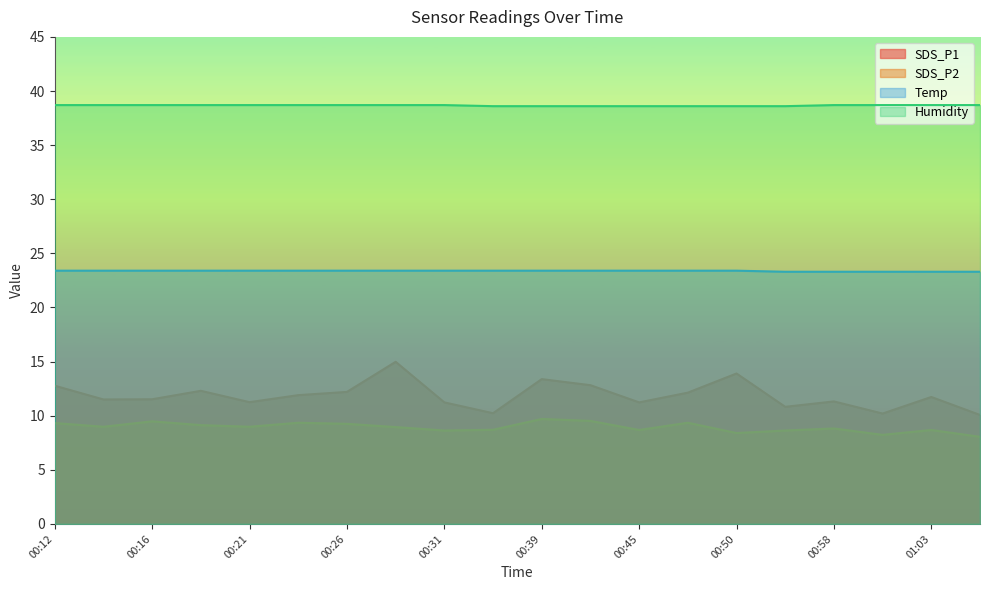

What is the value of the Humidity point at the 14th from the left?

38.6